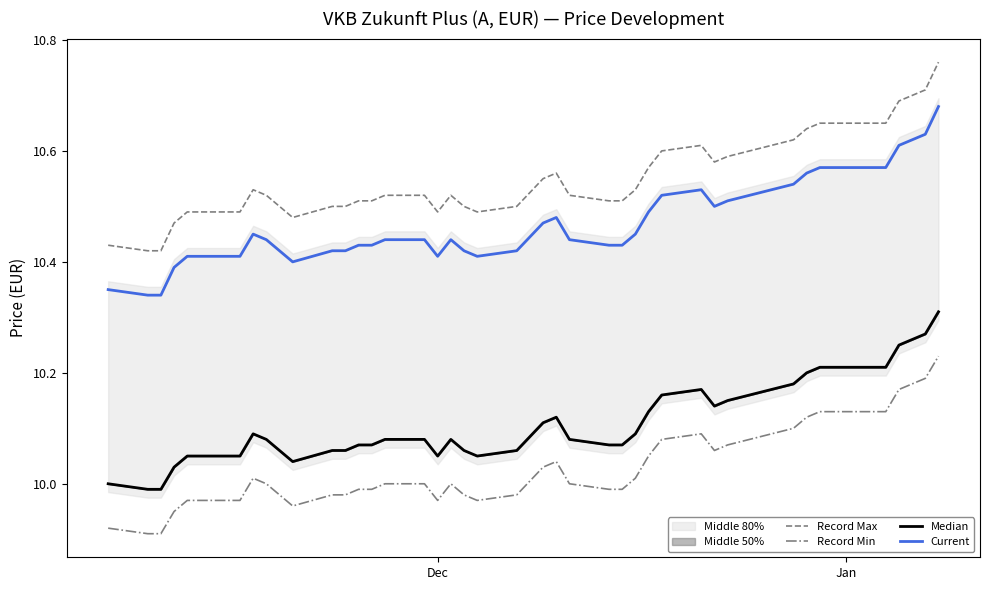

Reading right to left, what are all the values shown in this chart?

Record Max: 10.8	10.7	10.7	10.7	10.7	10.6	10.6	10.6	10.6	10.6	10.6	10.6	10.5	10.5	10.5	10.5	10.6	10.6	10.5	10.5	10.5	10.5	10.5	10.5	10.5	10.5	10.5	10.5	10.5	10.5	10.5	10.5	10.5	10.5	10.5	10.5	10.5	10.4	10.4	10.4
Record Min: 10.2	10.2	10.2	10.1	10.1	10.1	10.1	10.1	10.1	10.1	10.1	10.1	10.0	10.0	10.0	10.0	10.0	10.0	10.0	10.0	10.0	10.0	10.0	10.0	10.0	10.0	10.0	10.0	10.0	10.0	10.0	10.0	10.0	10.0	10.0	10.0	9.9	9.9	9.9	9.9
Median: 10.3	10.3	10.2	10.2	10.2	10.2	10.2	10.2	10.1	10.2	10.2	10.1	10.1	10.1	10.1	10.1	10.1	10.1	10.1	10.1	10.1	10.1	10.1	10.1	10.1	10.1	10.1	10.1	10.1	10.0	10.1	10.1	10.1	10.1	10.1	10.1	10.0	10.0	10.0	10.0
Current: 10.7	10.6	10.6	10.6	10.6	10.6	10.5	10.5	10.5	10.5	10.5	10.5	10.4	10.4	10.4	10.4	10.5	10.5	10.4	10.4	10.4	10.4	10.4	10.4	10.4	10.4	10.4	10.4	10.4	10.4	10.4	10.4	10.4	10.4	10.4	10.4	10.4	10.3	10.3	10.3